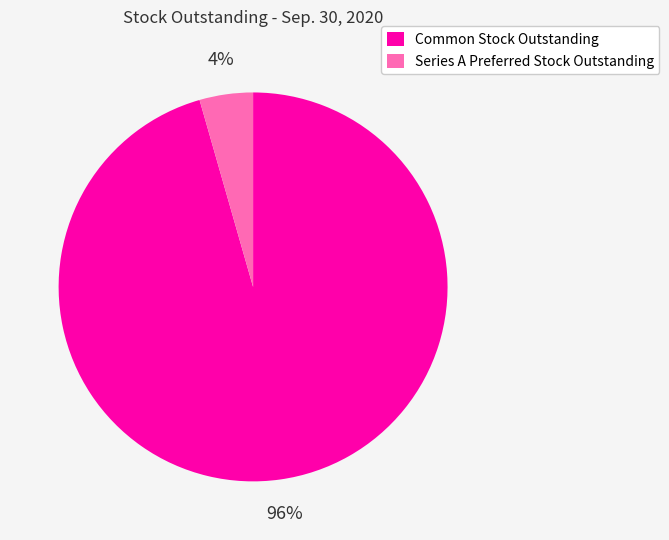

How many slices are in this pie chart?

2